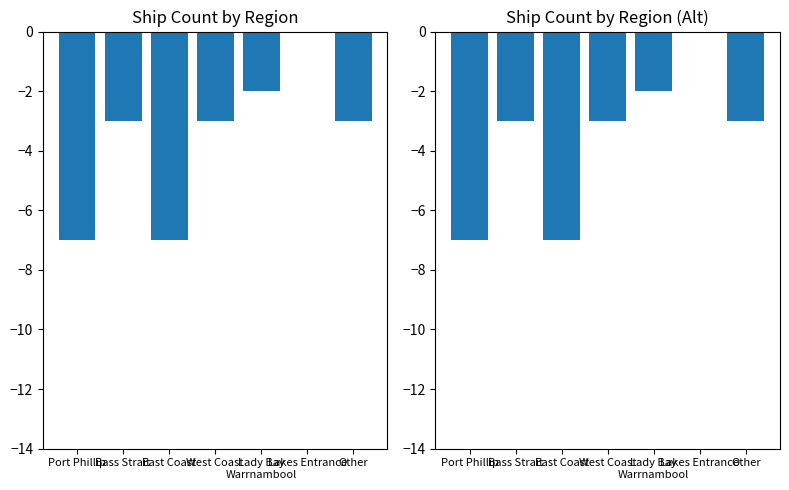

List the labels in order of value, smallest first.

Port Phillip, East Coast, Bass Strait, West Coast, Other, Lady Bay
Warrnambool, Lakes Entrance